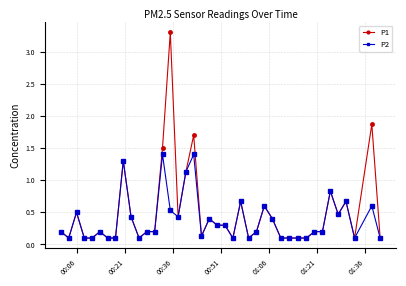

Rank the series by their maximum value, from lowest to highest.

P2, P1